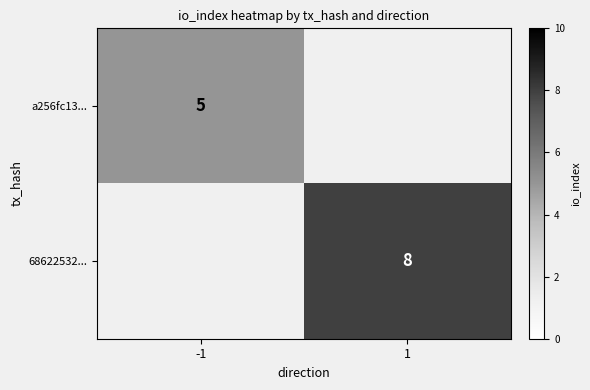

True or false: 68622532... has a value of 13 at 1.

False